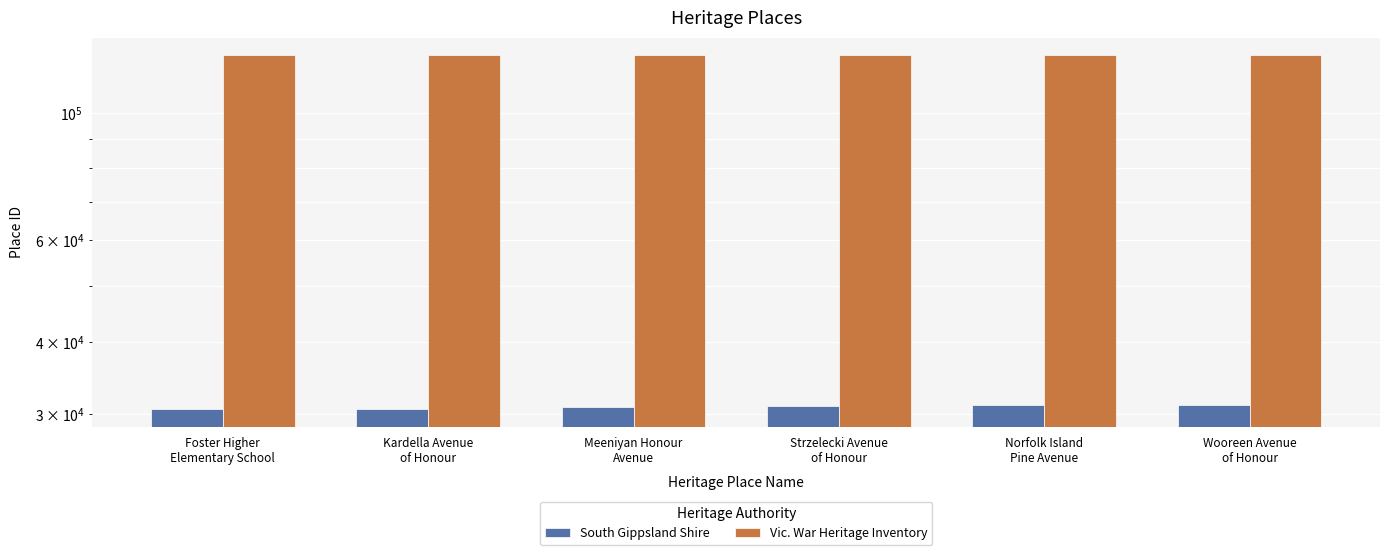

How many bars are there in total?

12